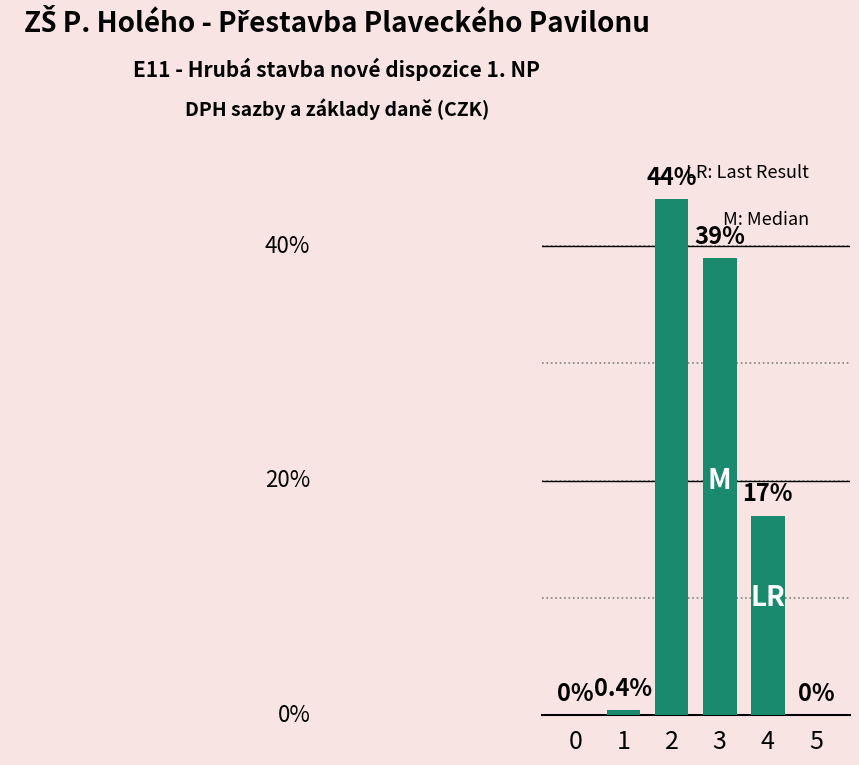

Are the bars horizontal?

No